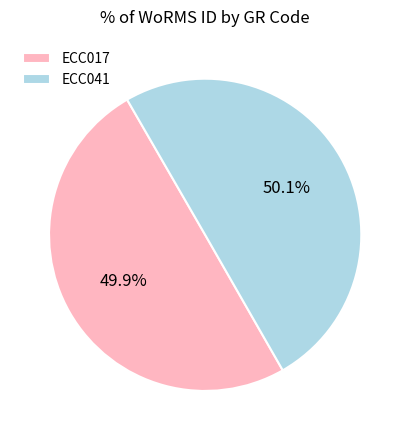

Count the number of slices in the pie.

2